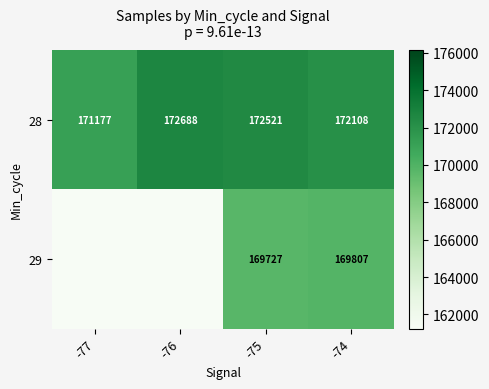

What is the difference between the 28 values at -74 and -76?

580